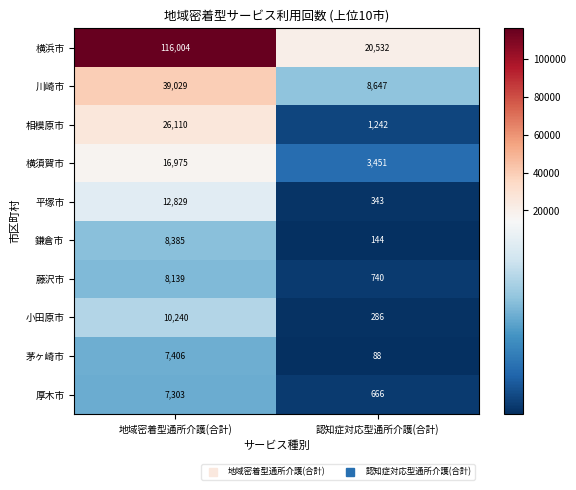

Reading left to right, list all the values displayed in this chart.

横浜市: 116004	20532
川崎市: 39029	8647
相模原市: 26110	1242
横須賀市: 16975	3451
平塚市: 12829	343
鎌倉市: 8385	144
藤沢市: 8139	740
小田原市: 10240	286
茅ヶ崎市: 7406	88
厚木市: 7303	666